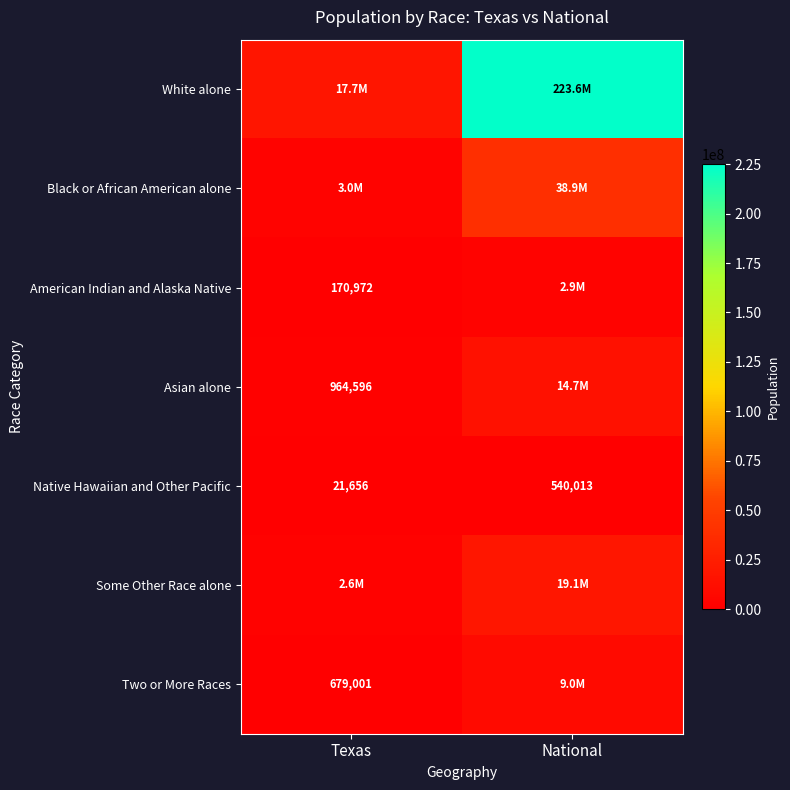

Read the Native Hawaiian and Other Pacific value at National, to the nearest 50.

540000